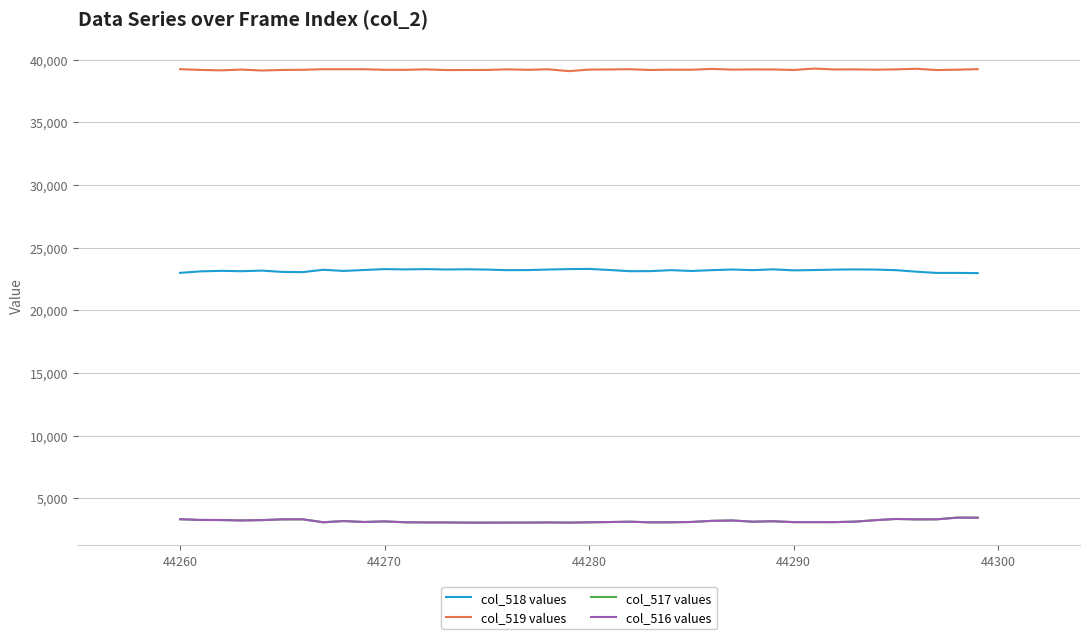

What is the minimum value shown in the chart?

3051